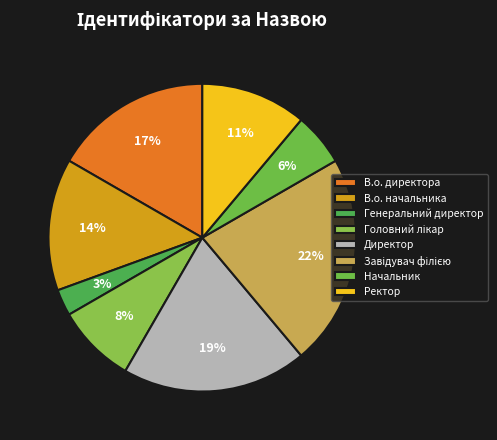

What percentage do Головний лікар and Завідувач філією together represent?

30.6%